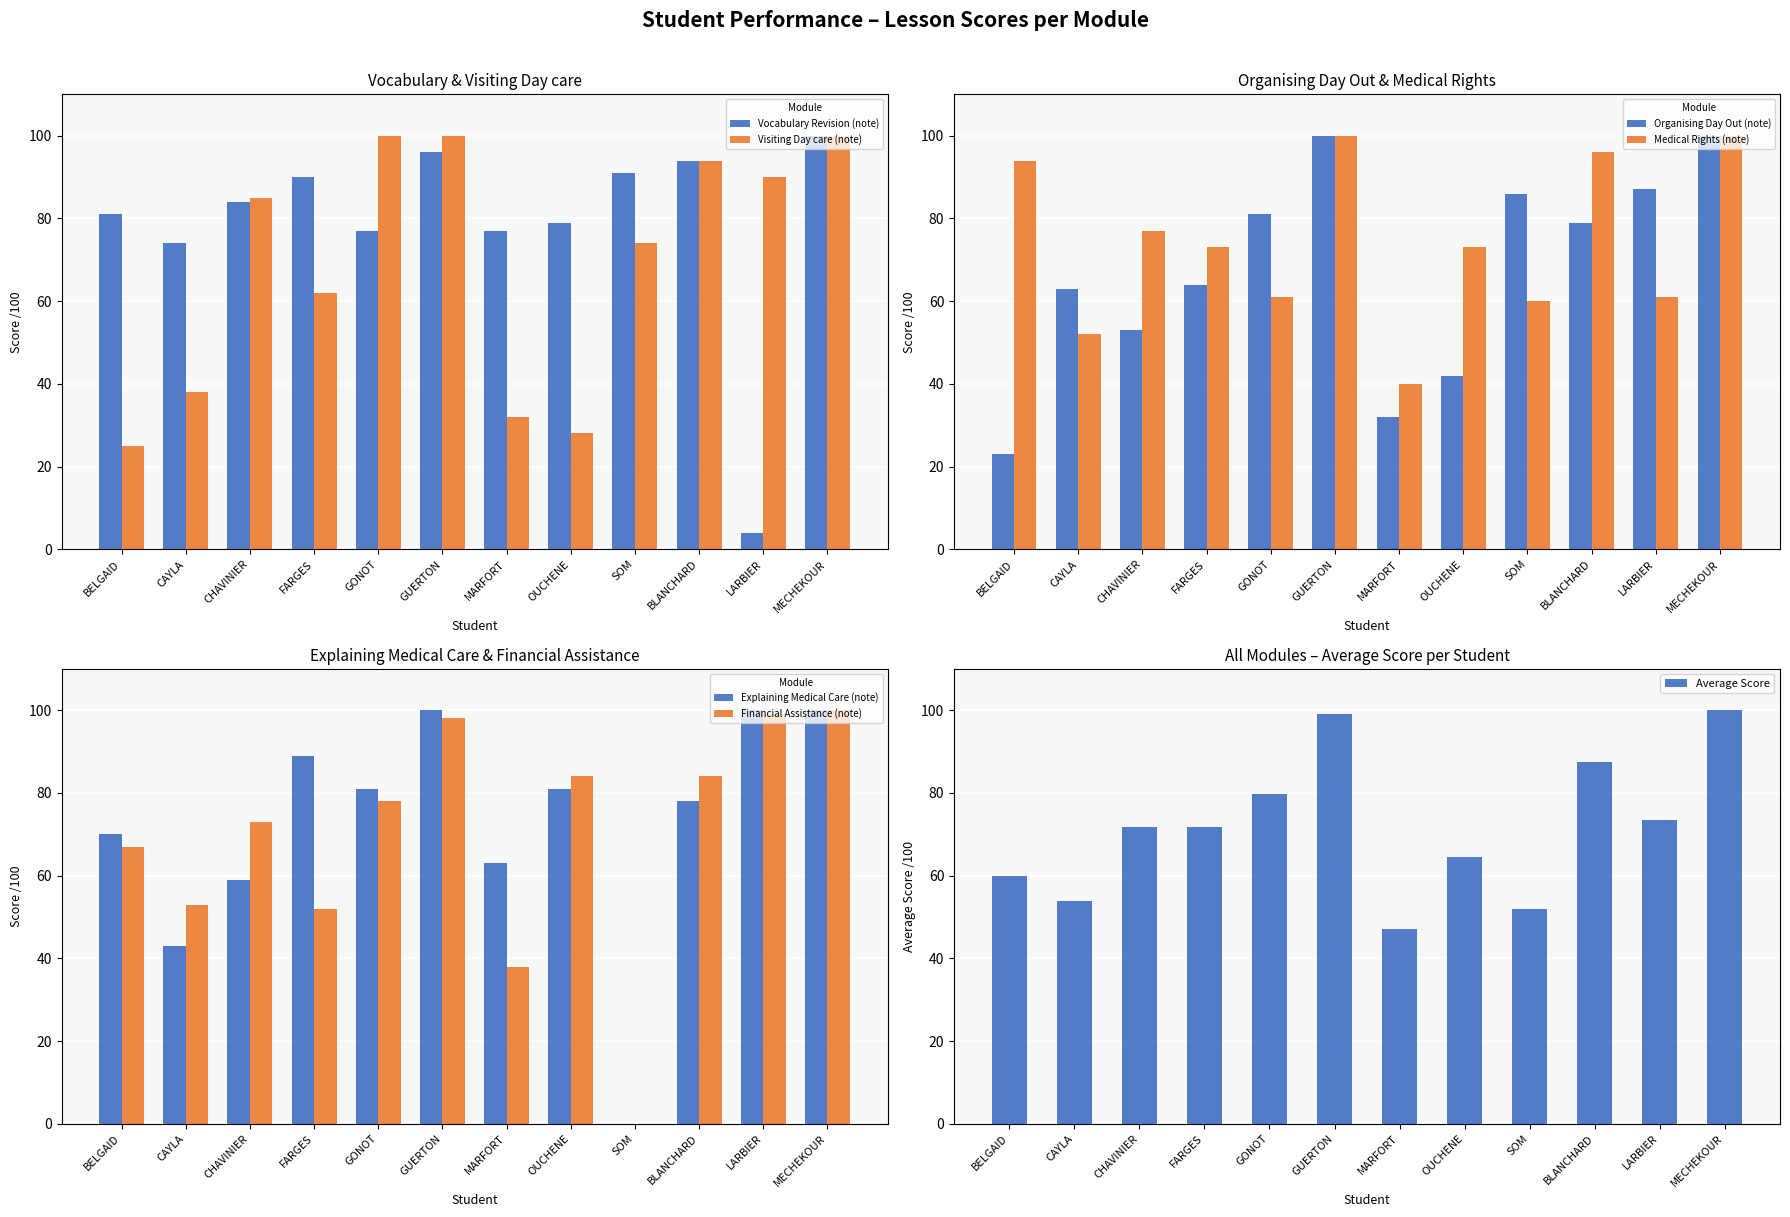

What is the difference between the maximum and minimum values in the Financial Assistance (note) series?

100